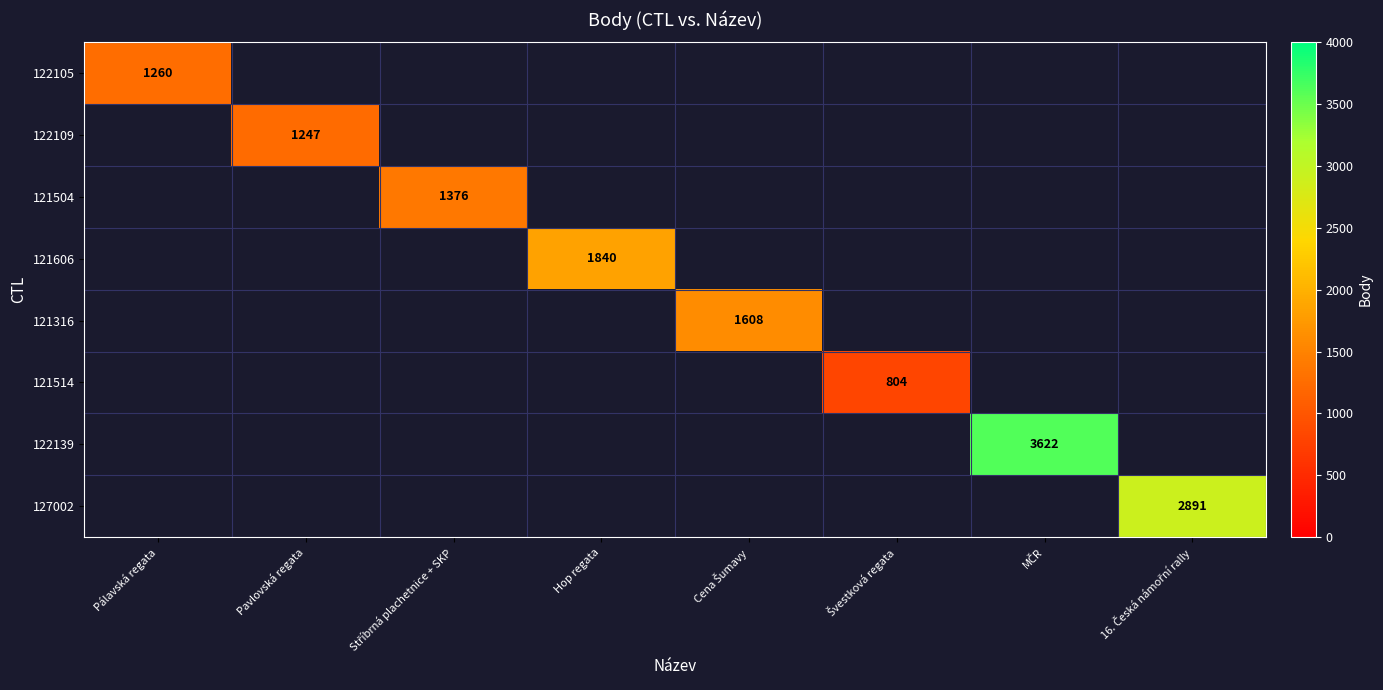

Is the value of 121514 at Cena Šumavy greater than the value of 121316 at Švestková regata?

No